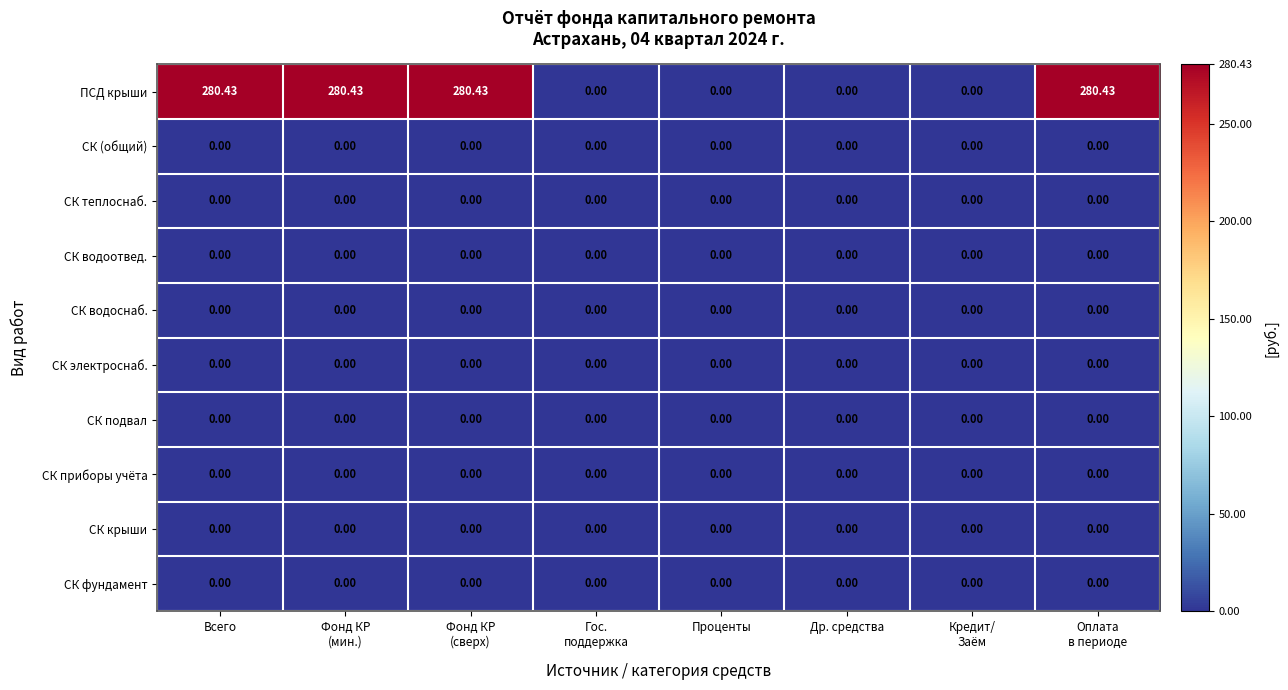

Which series has the largest range (max minus min)?

ПСД крыши